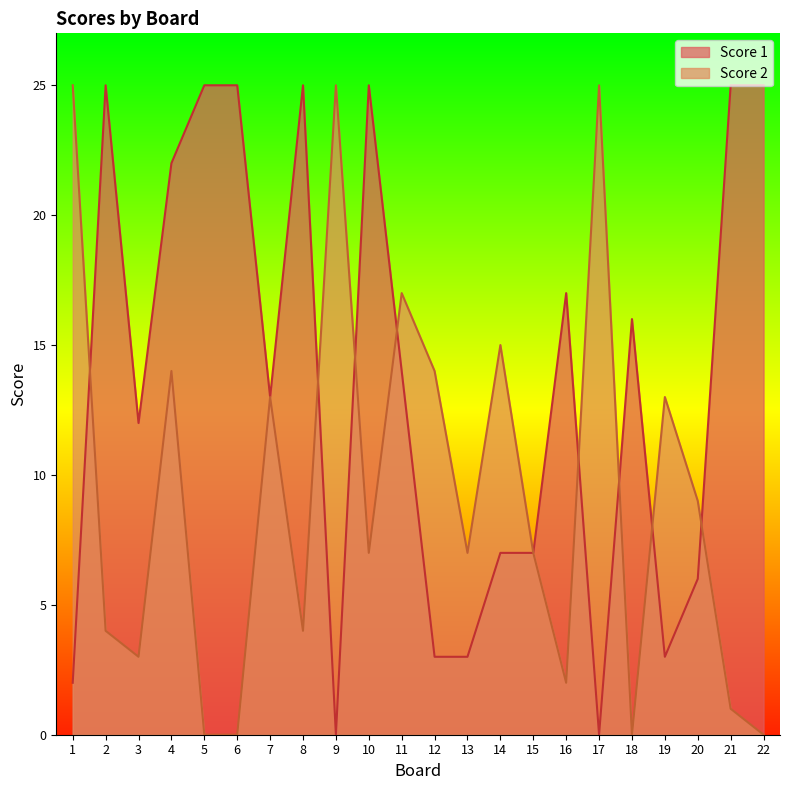

Rank the categories by Score 2 value from lowest to highest.

5, 6, 18, 22, 21, 16, 3, 2, 8, 10, 13, 15, 20, 7, 19, 4, 12, 14, 11, 1, 9, 17